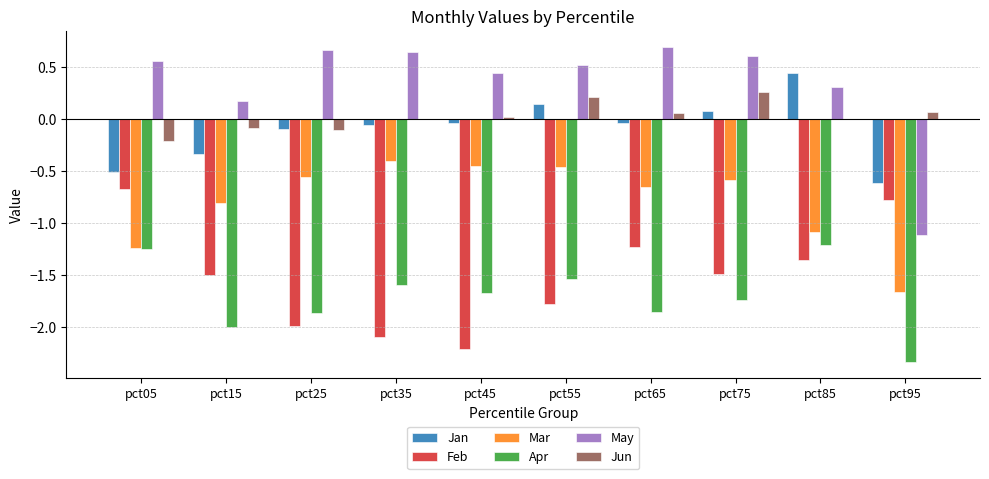

Between pct45 and pct55, which series saw the biggest shift?

Feb